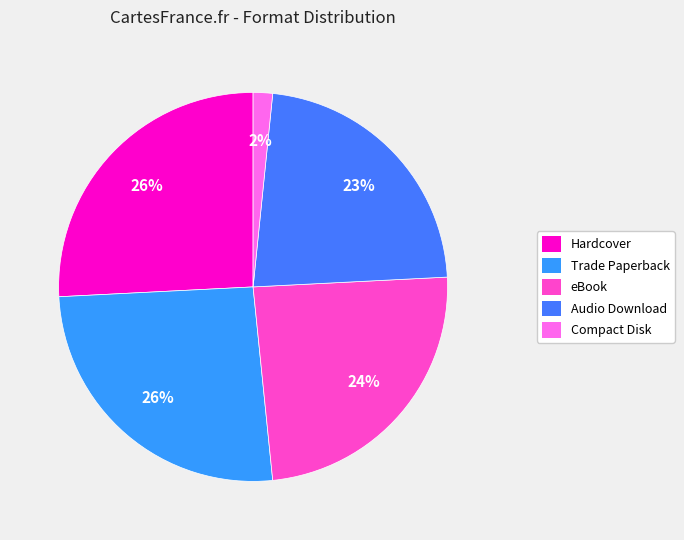

Does any single category account for the majority?

No